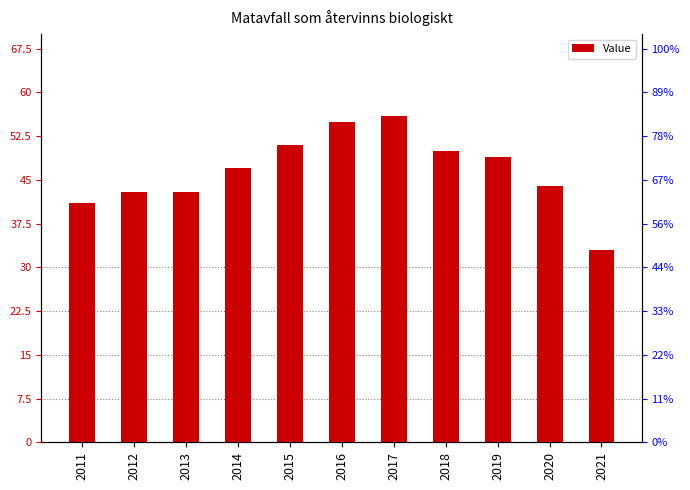

Approximately how many times larger is the value at 2012 compared to 2019?

0.9